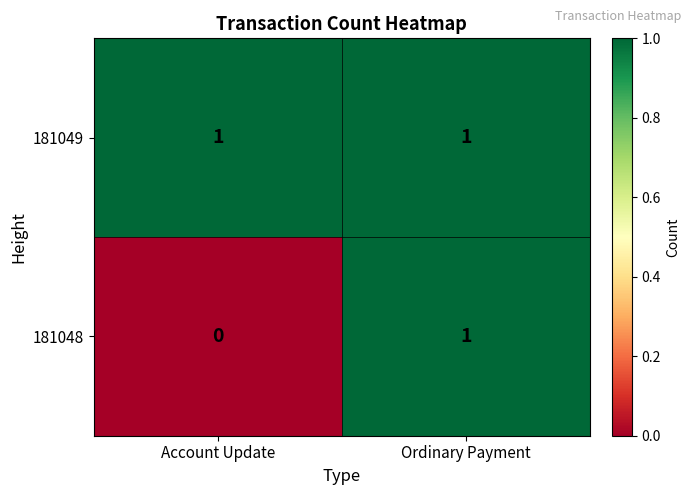

Reading left to right, what are all the values shown in this chart?

181049: 1	1
181048: 0	1